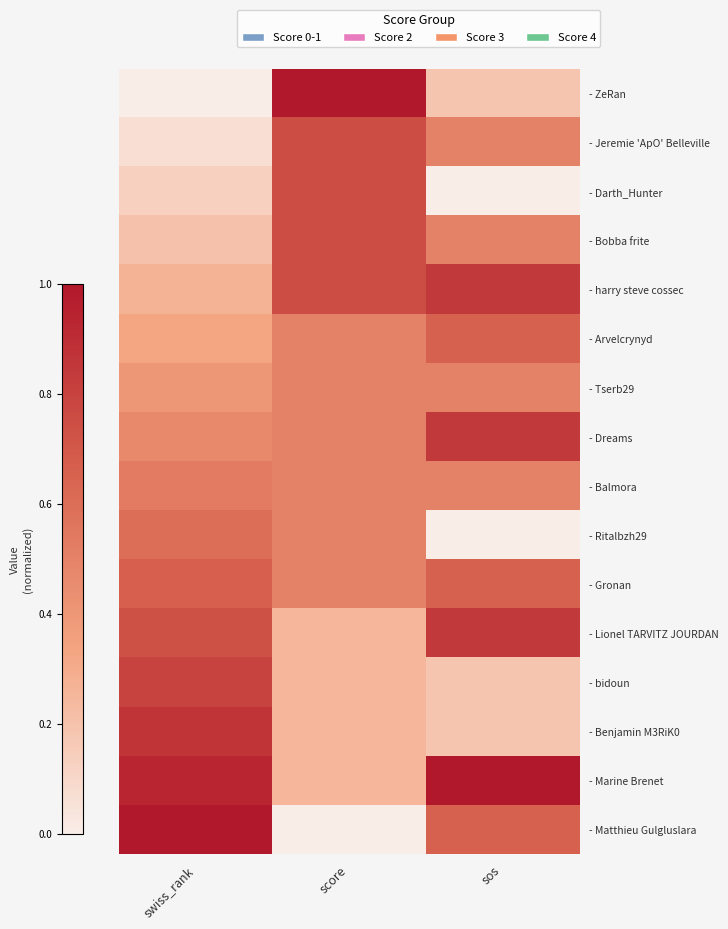

What is the spread (max minus min) of values at sos?

1.0